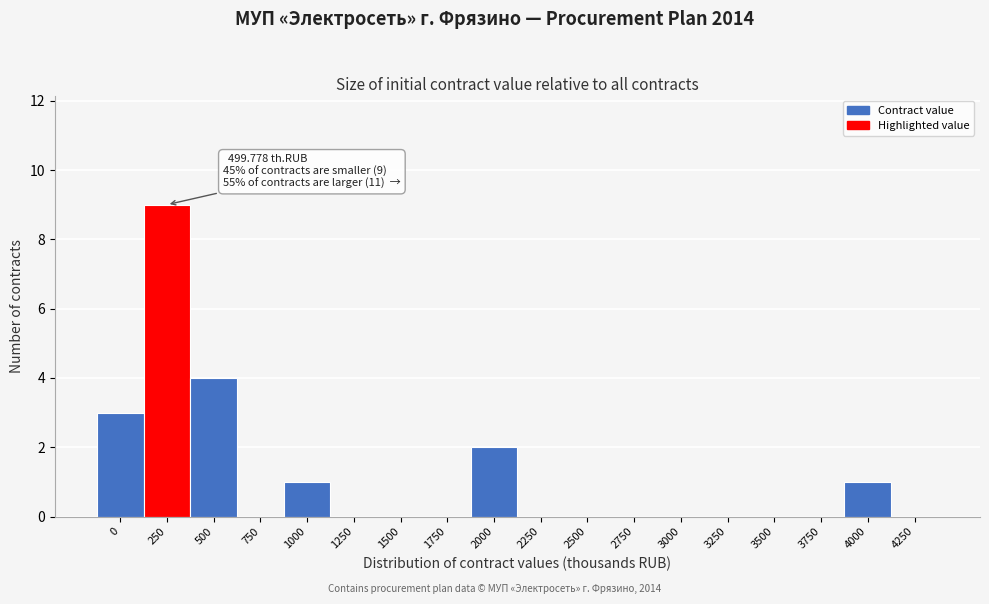

Reading left to right, extract all data points from this chart.

0=3	250=9	500=4	750=0	1000=1	1250=0	1500=0	1750=0	2000=2	2250=0	2500=0	2750=0	3000=0	3250=0	3500=0	3750=0	4000=1	4250=0